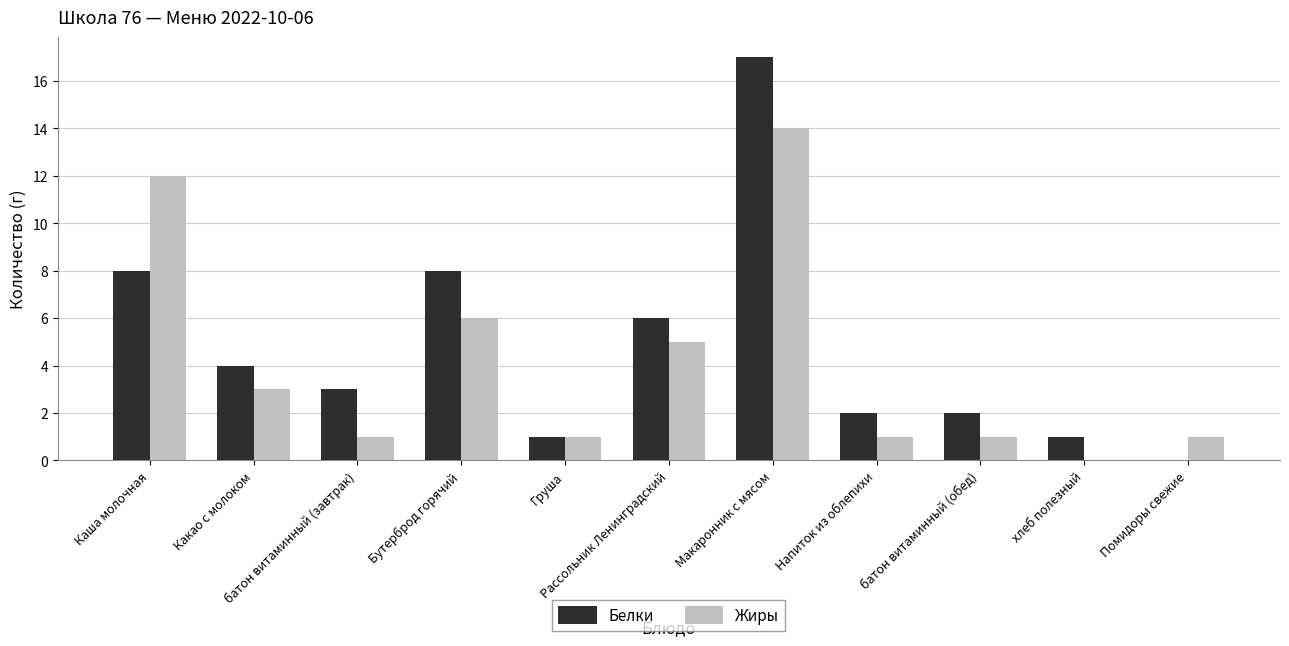

What is the highest value of the Белки series?

17